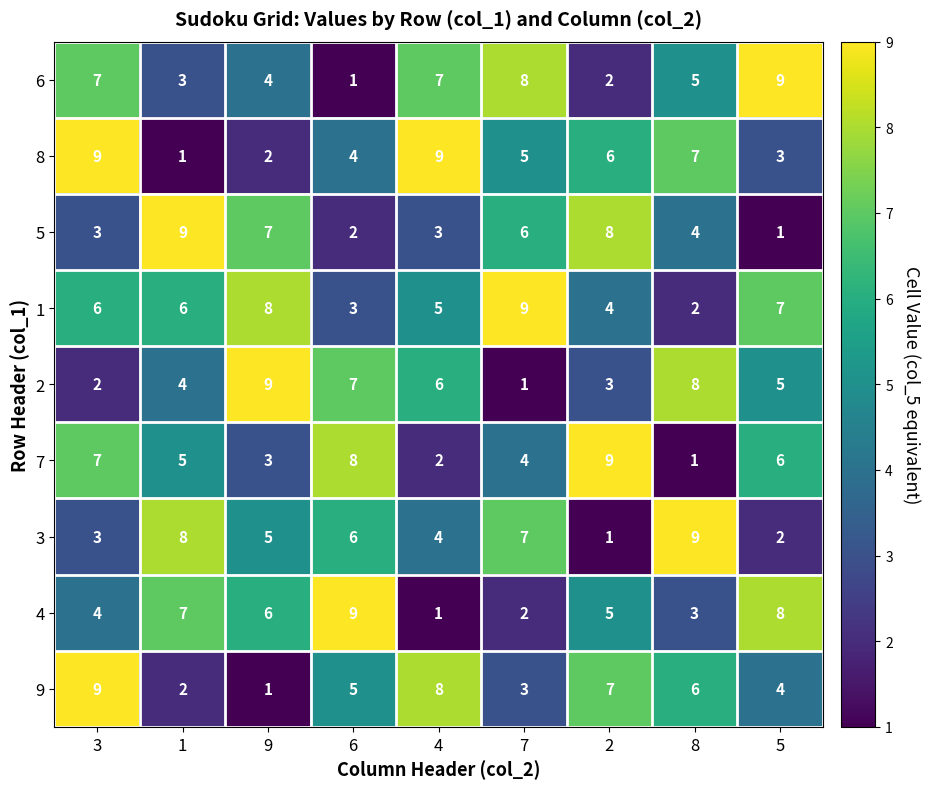

What is the spread (max minus min) of values at 1?

8